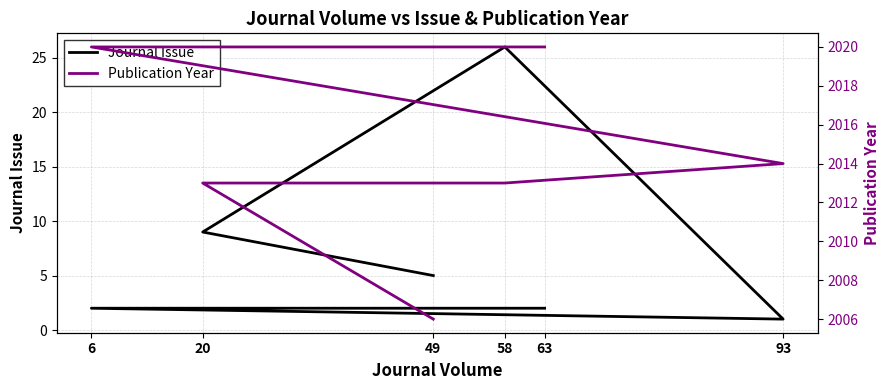

At which label does Publication Year reach its peak?

63